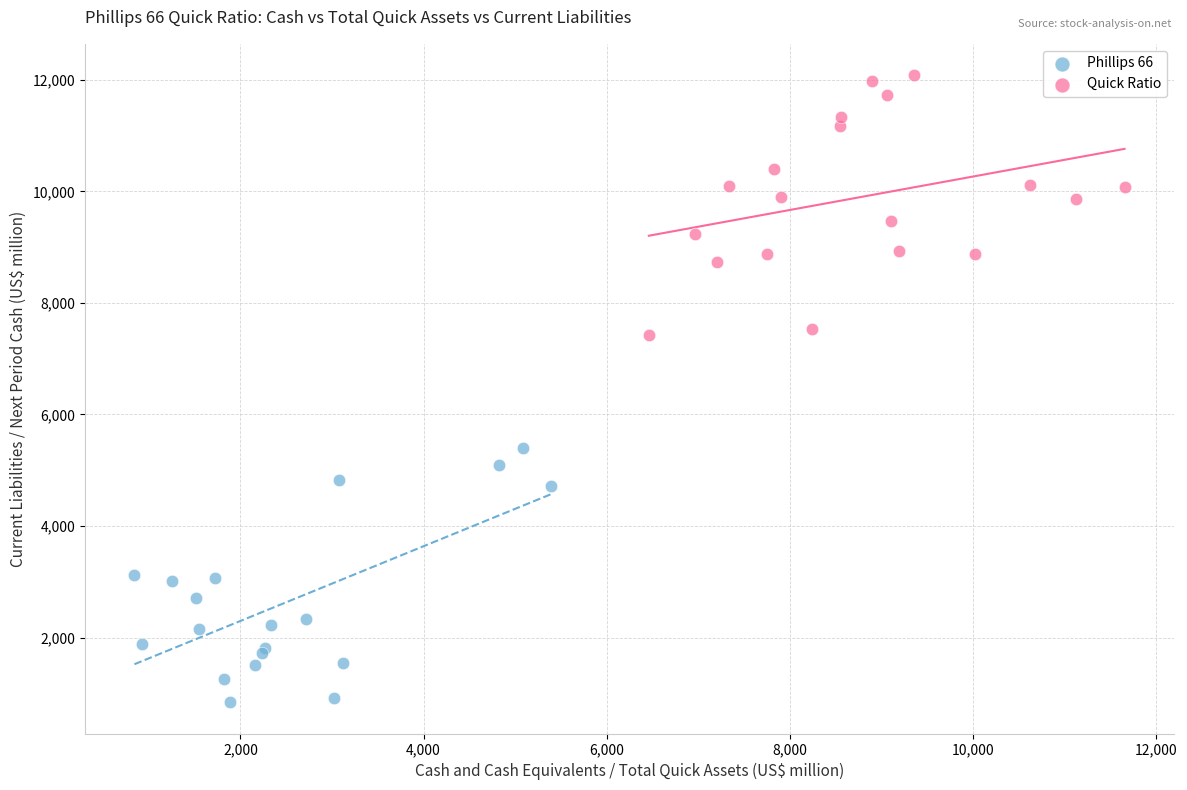

Which series contains the lowest Y value?

Phillips 66